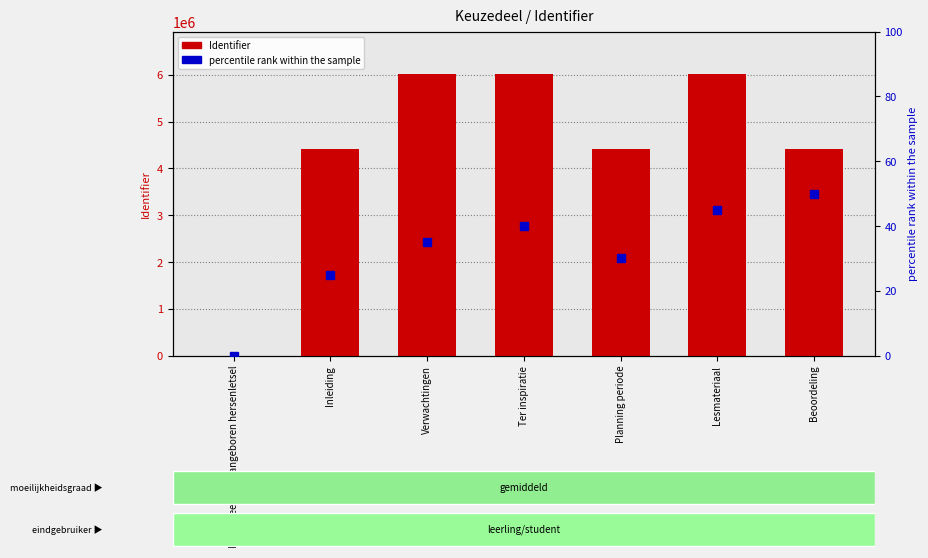

Where does the Identifier series first go above 4417357?

Verwachtingen